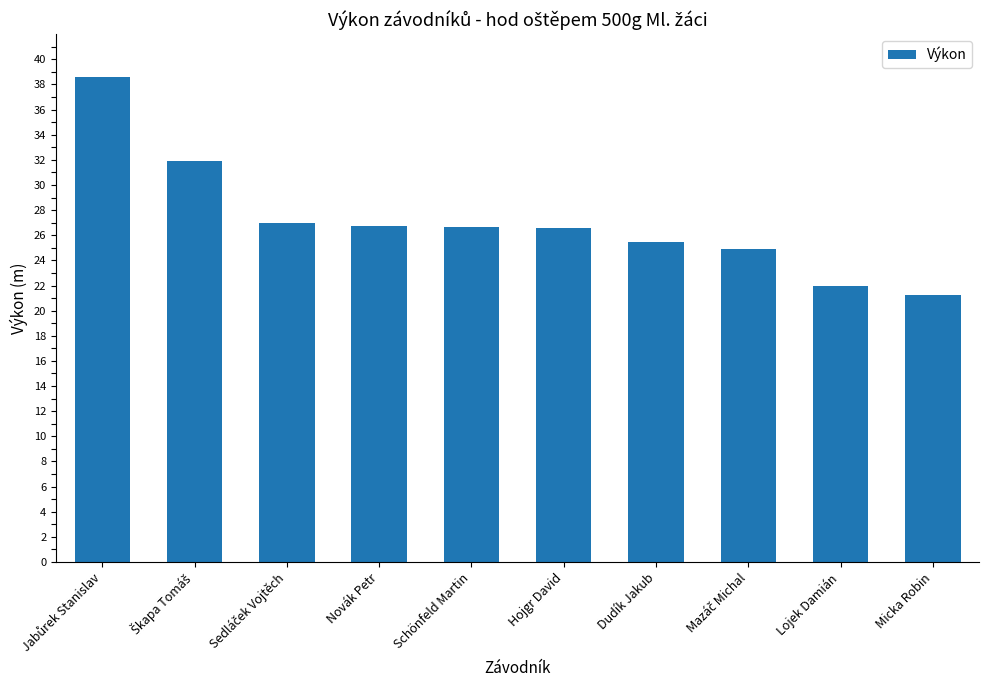

What position from the right is Lojek Damián?

2